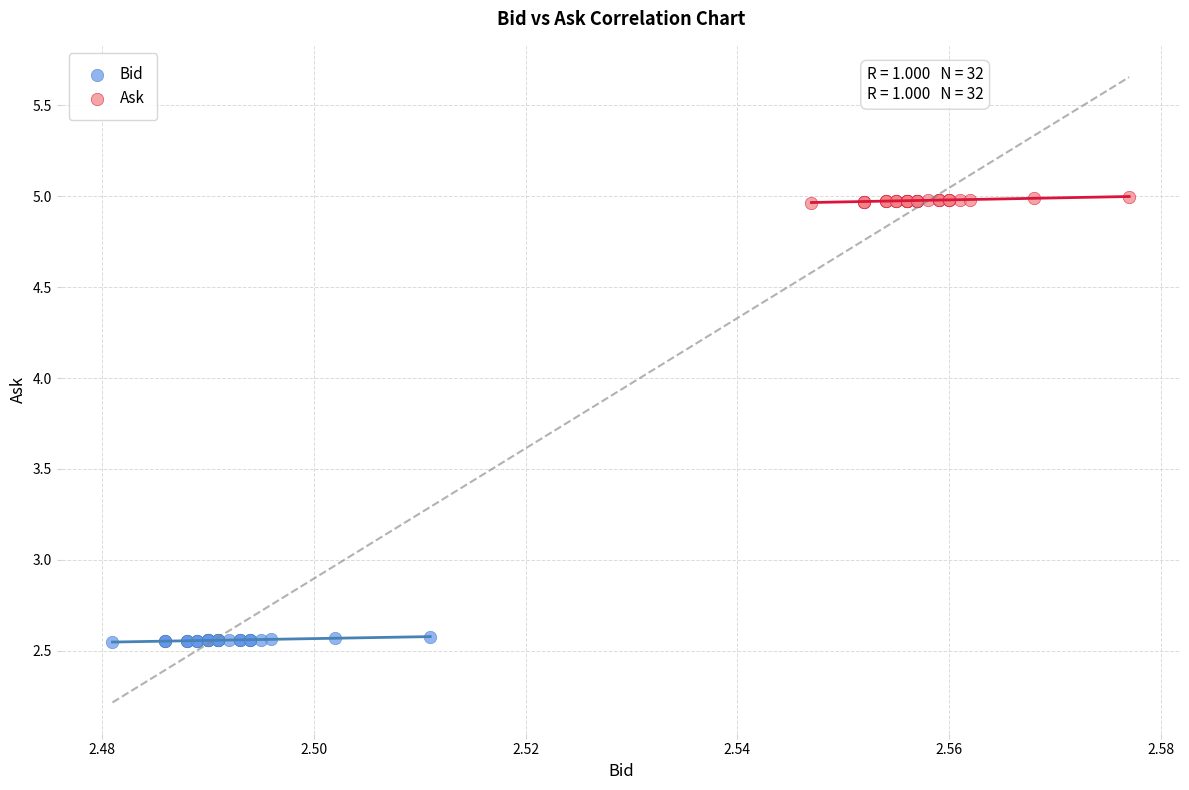

Which series has the largest Y range (max minus min)?

Ask